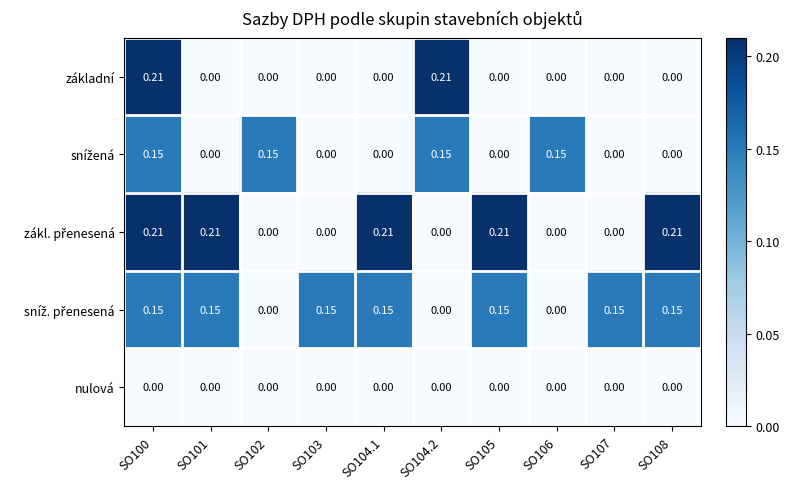

Count the number of categories in the chart.

10